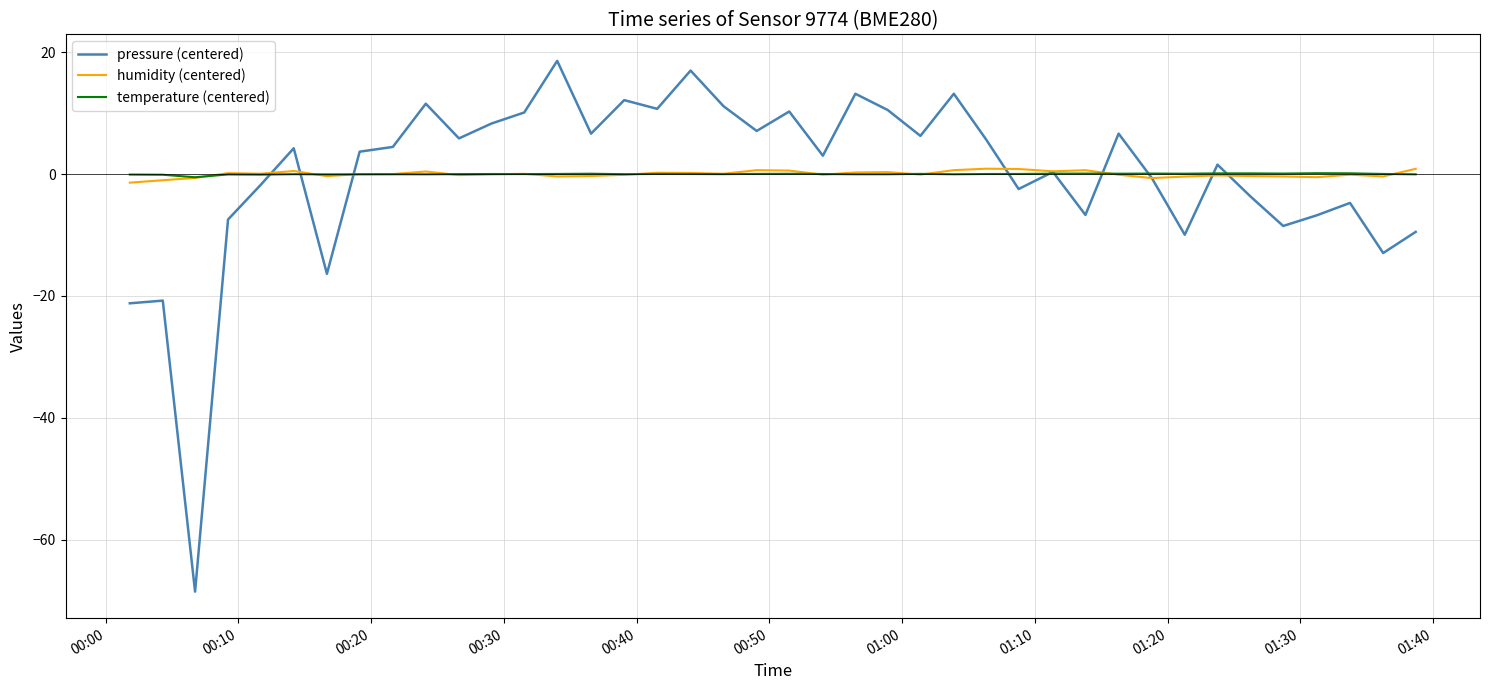

Which series has the widest spread of values?

pressure (centered)